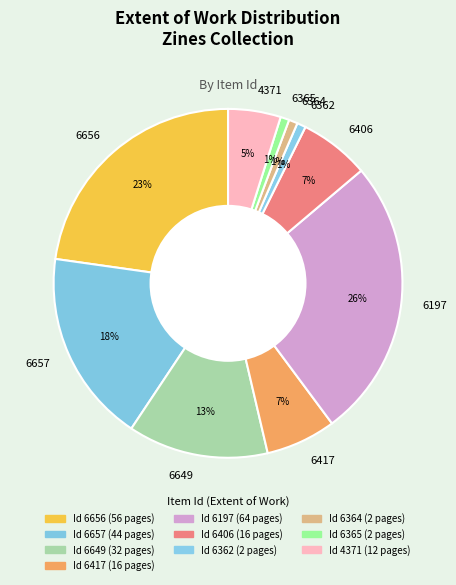

Does 6362 represent more than half of the total?

No